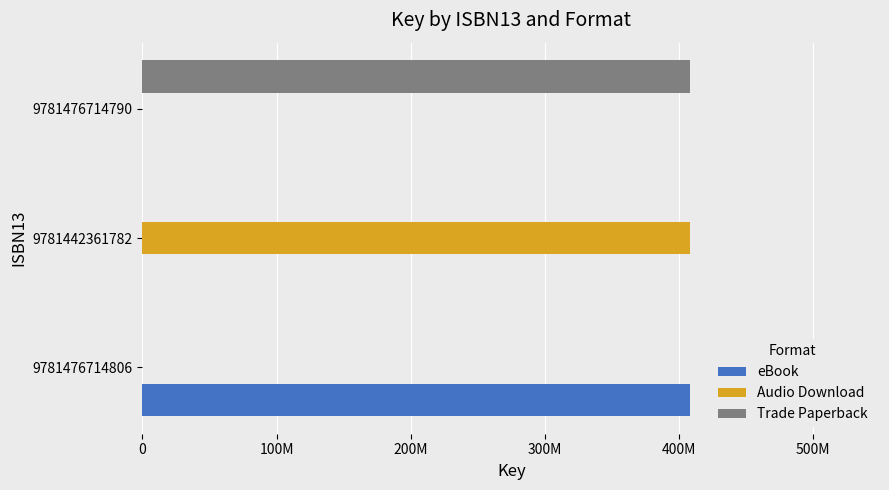

What are all the series names shown in the legend?

eBook, Audio Download, Trade Paperback